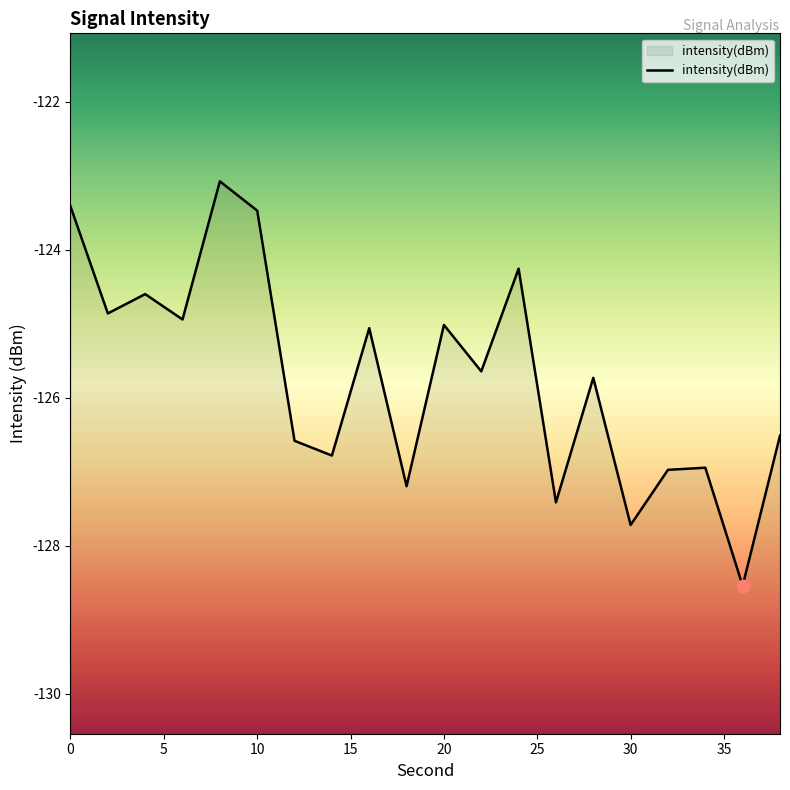

Which has a higher value, 36 or 10?

10